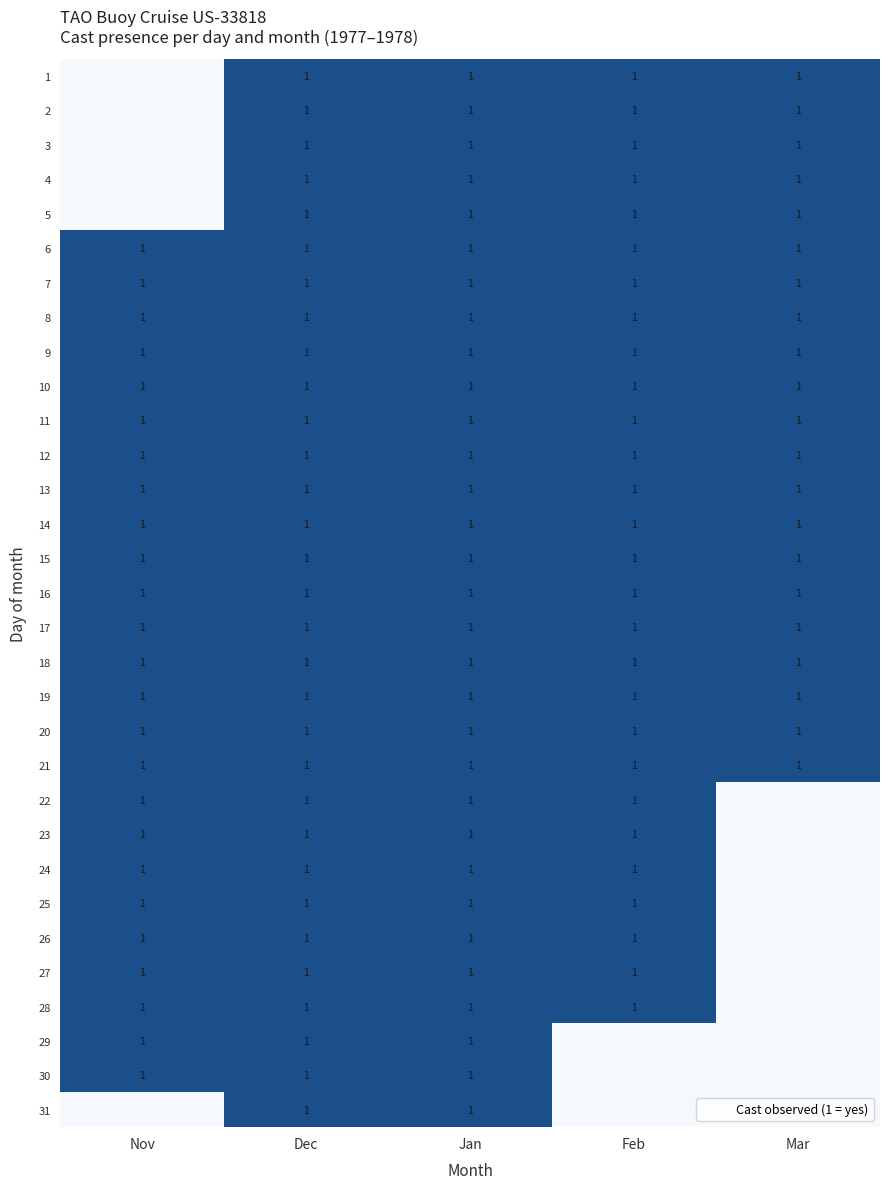

Which label corresponds to the largest value in the chart?

Dec